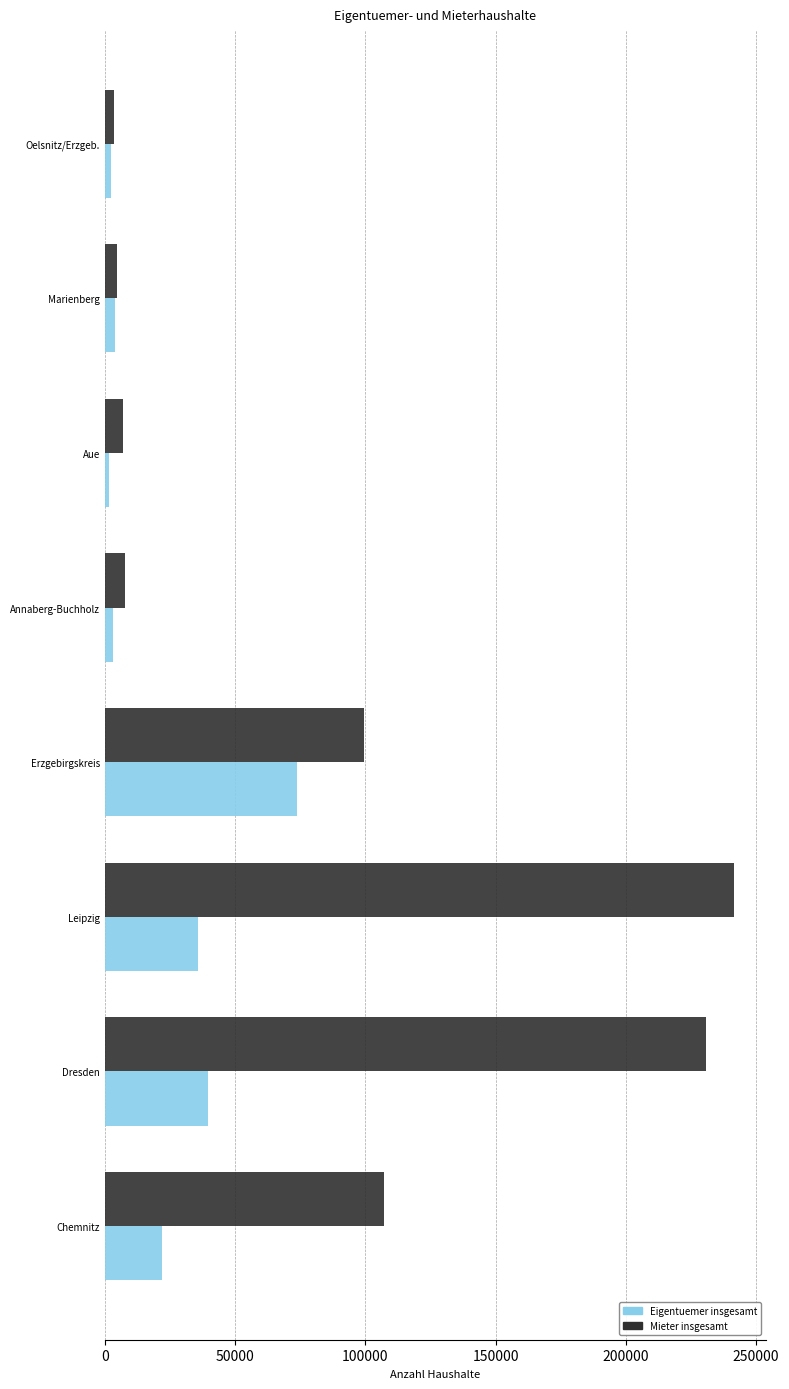

What is the difference between the maximum and minimum values in the Eigentuemer insgesamt series?

71970